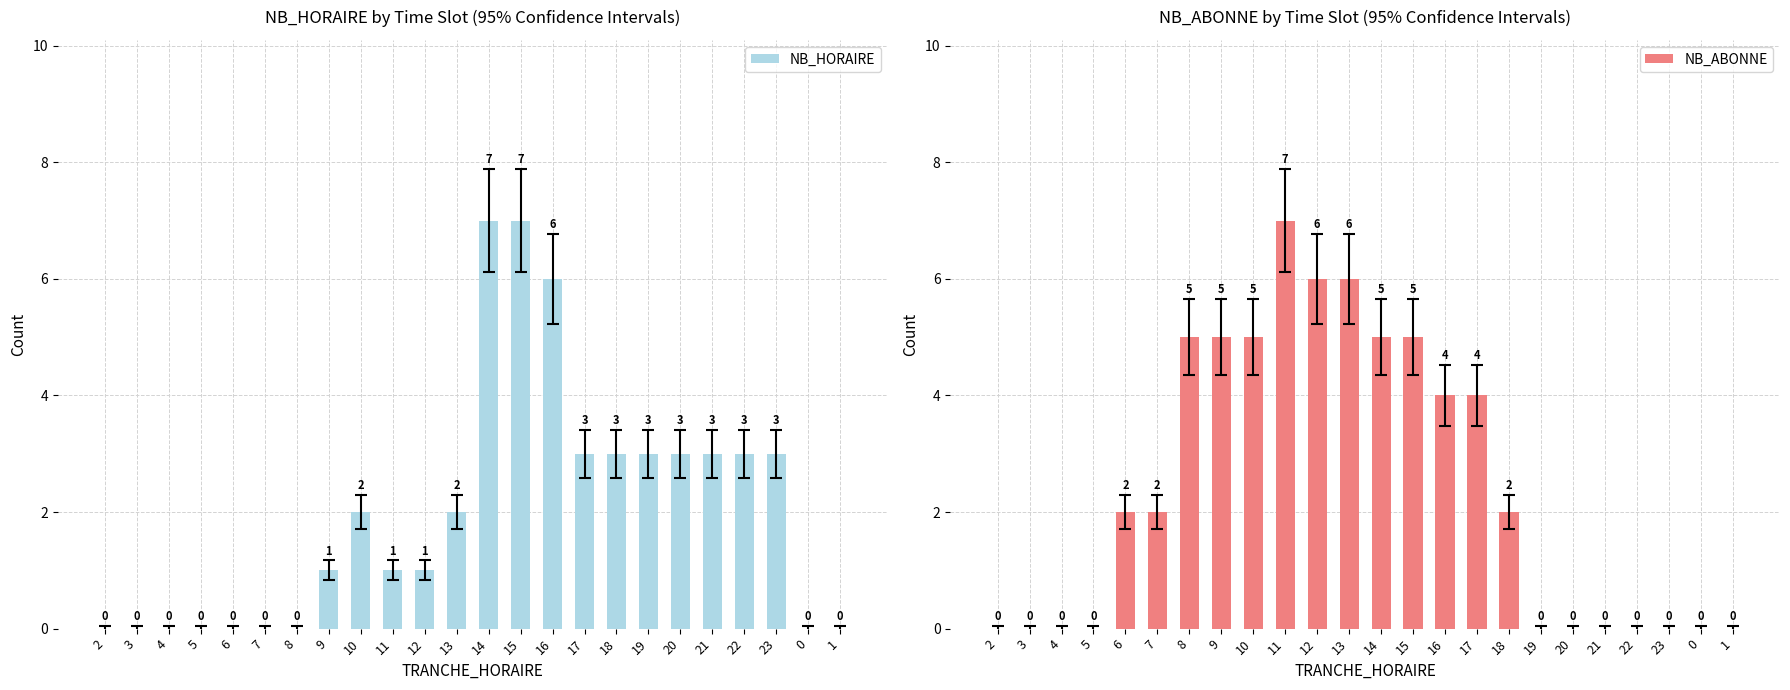

Is it true that NB_HORAIRE equals 3 at 3?

False